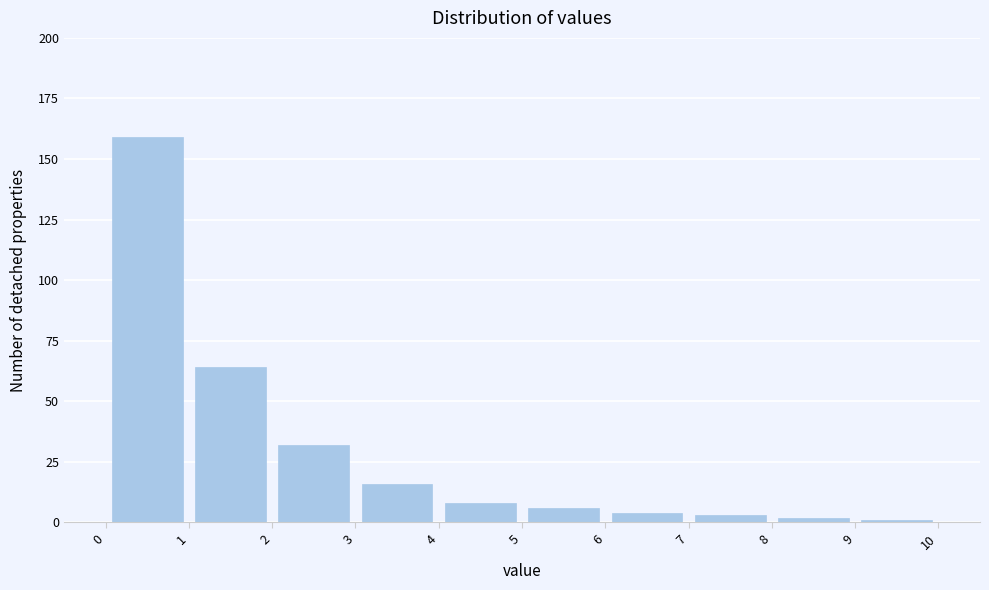

Reading left to right, list every bar in this chart as the range it spans on the x-axis followed by its height. The values are not printed on the chart, so give them approximately, as read against the axis.

0 to 1: 160
1 to 2: 65
2 to 3: 30
3 to 4: 15
4 to 5: 10
5 to 6: 5
6 to 7: under 5
7 to 8: under 5
8 to 9: under 5
9 to 10: under 5